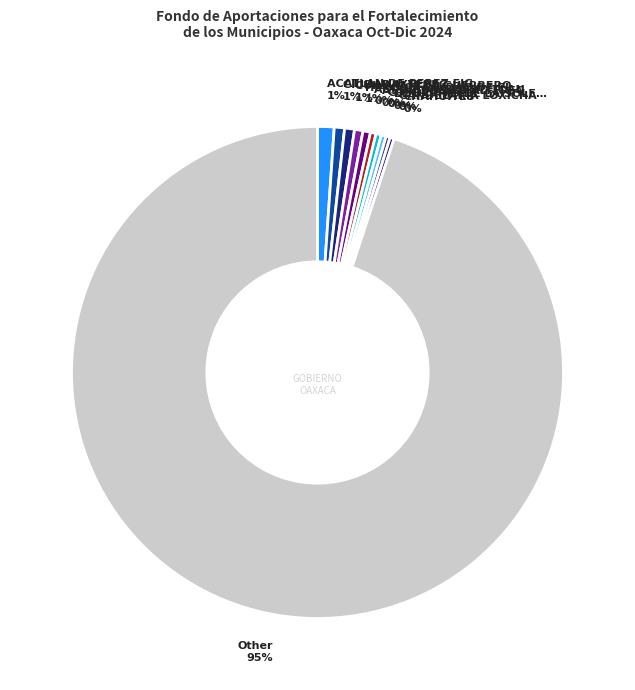

Rank the categories by value from highest to lowest.

Other, ACATLAN DE PEREZ FIGUEROA, CIUDAD IXTEPEC, CUILAPAM DE GUERRERO, HEROICA CIUDAD DE EJUTLA DE CRESPO, ASUNCION NOCHIXTLAN, ASUNCION IXTALTEPEC, COSOLAPA, EL BARRIO DE LA SOLEDAD, CHAHUITES, CANDELARIA LOXICHA